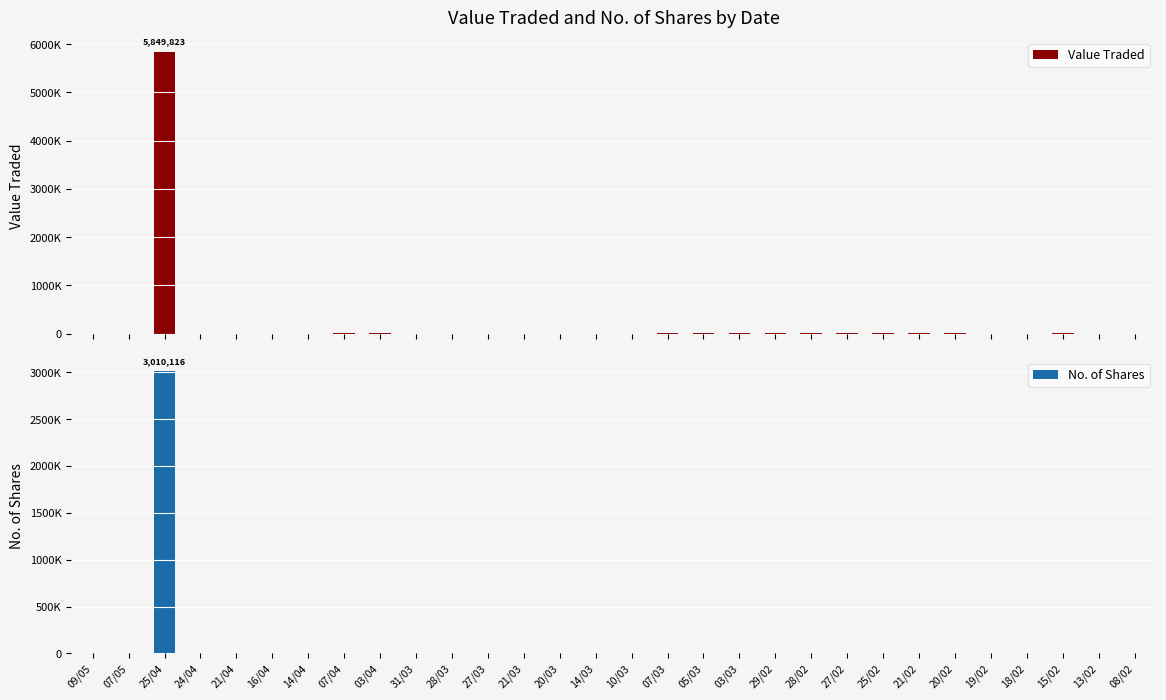

Read the No. of Shares value at 27/02, to the nearest 10.

2550